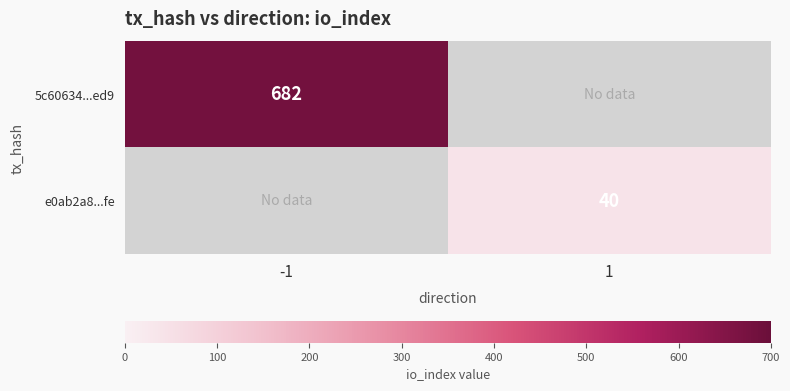

Which label corresponds to the largest value in the chart?

-1